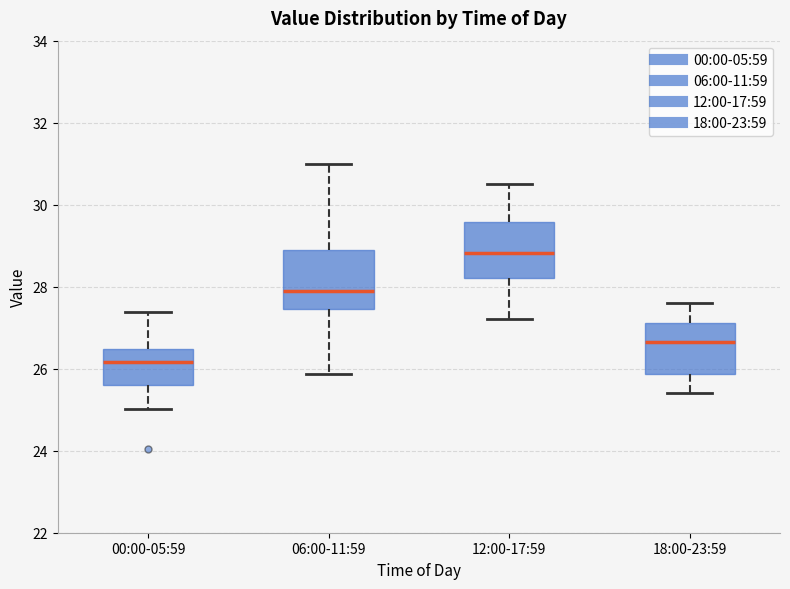

Which box has the highest median line?

12:00-17:59